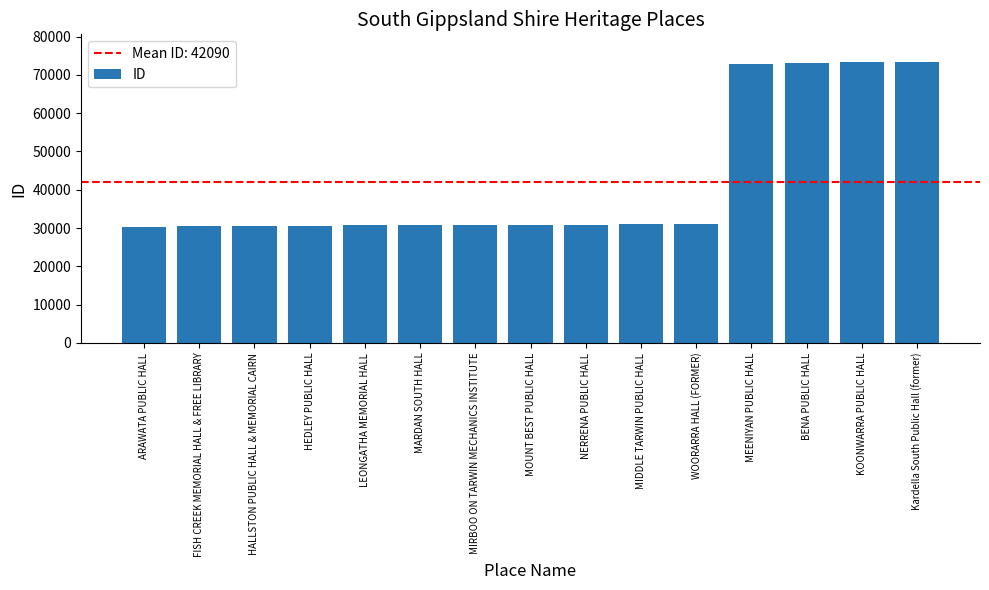

What is the ratio of the value at HALLSTON PUBLIC HALL & MEMORIAL CAIRN to the value at LEONGATHA MEMORIAL HALL?

1.0